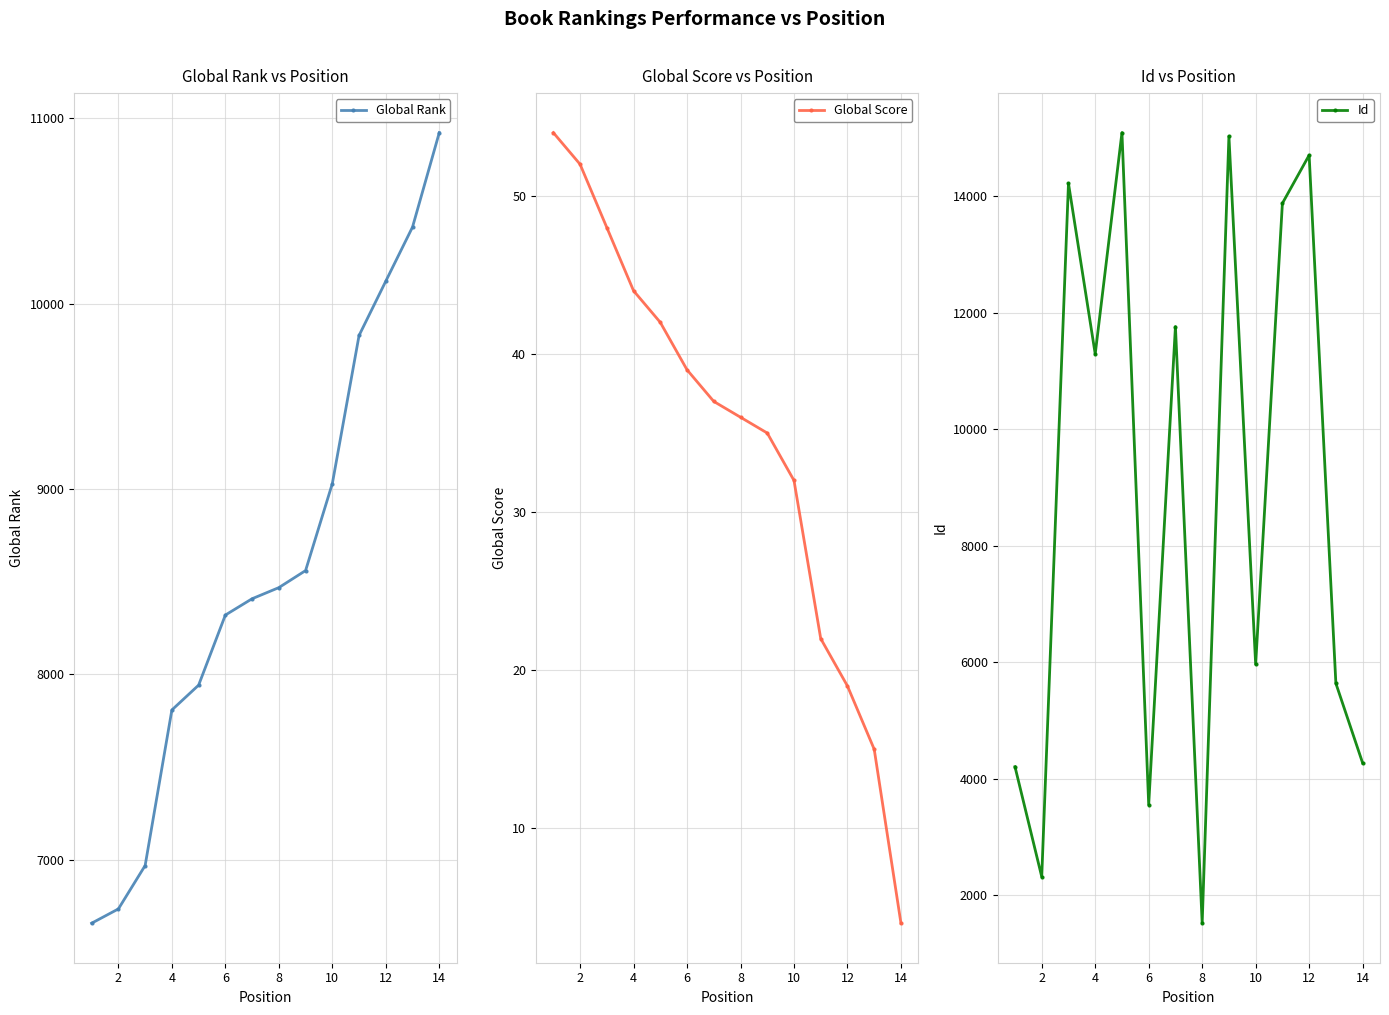

At which label is Id closest to 8304?

10